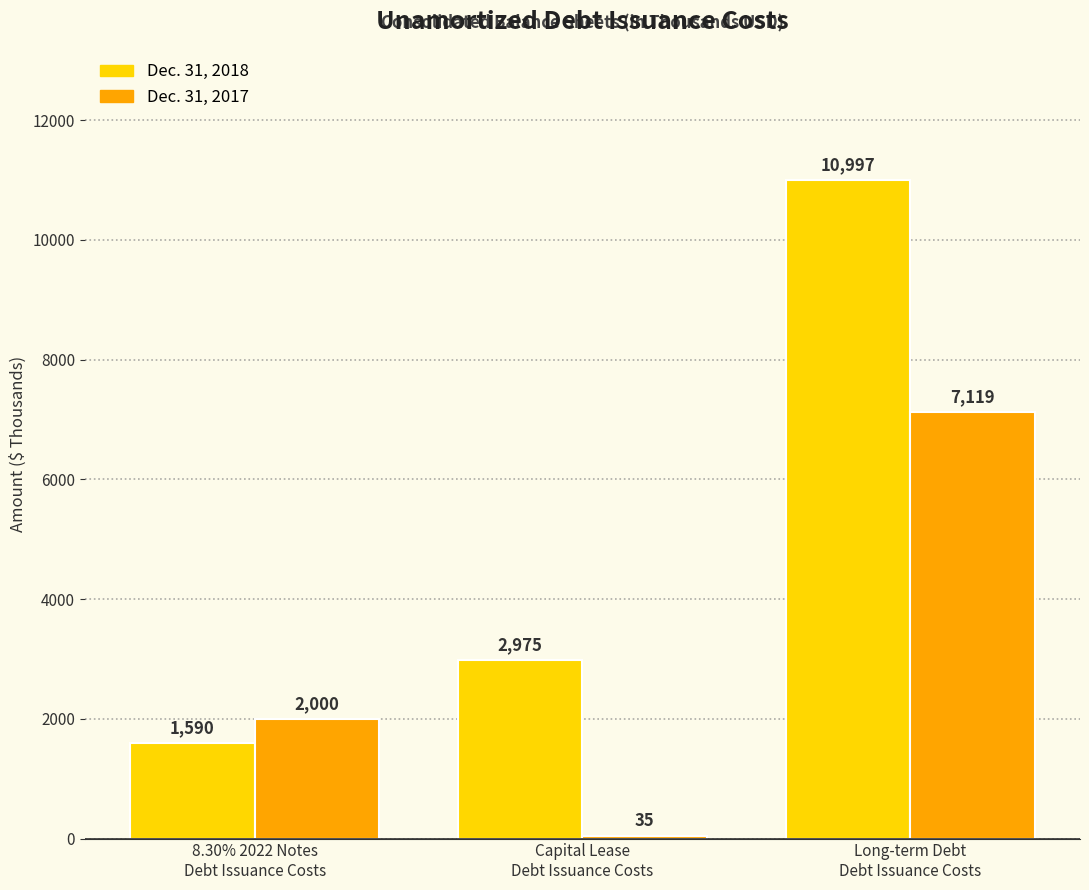

How many groups of bars are there?

3